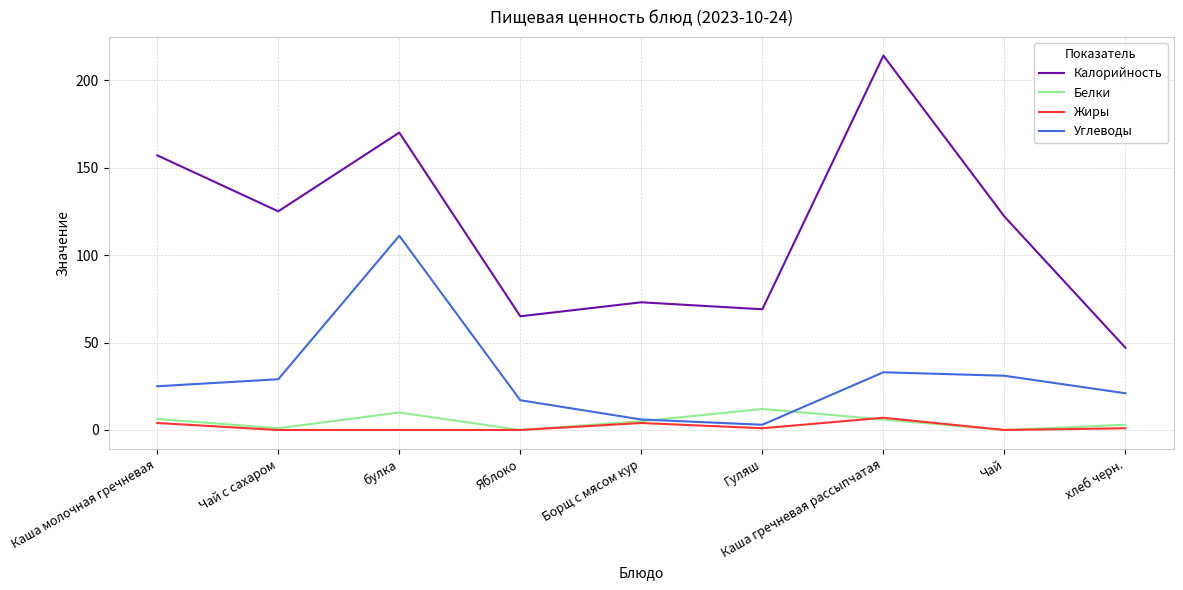

True or false: Жиры and Калорийность cross at least once.

False